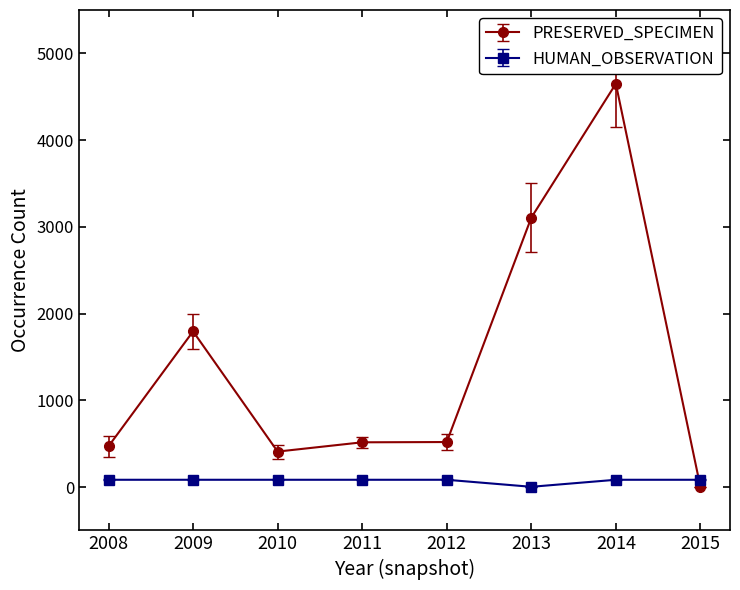

List the series in order of their overall mean, lowest first.

HUMAN_OBSERVATION, PRESERVED_SPECIMEN